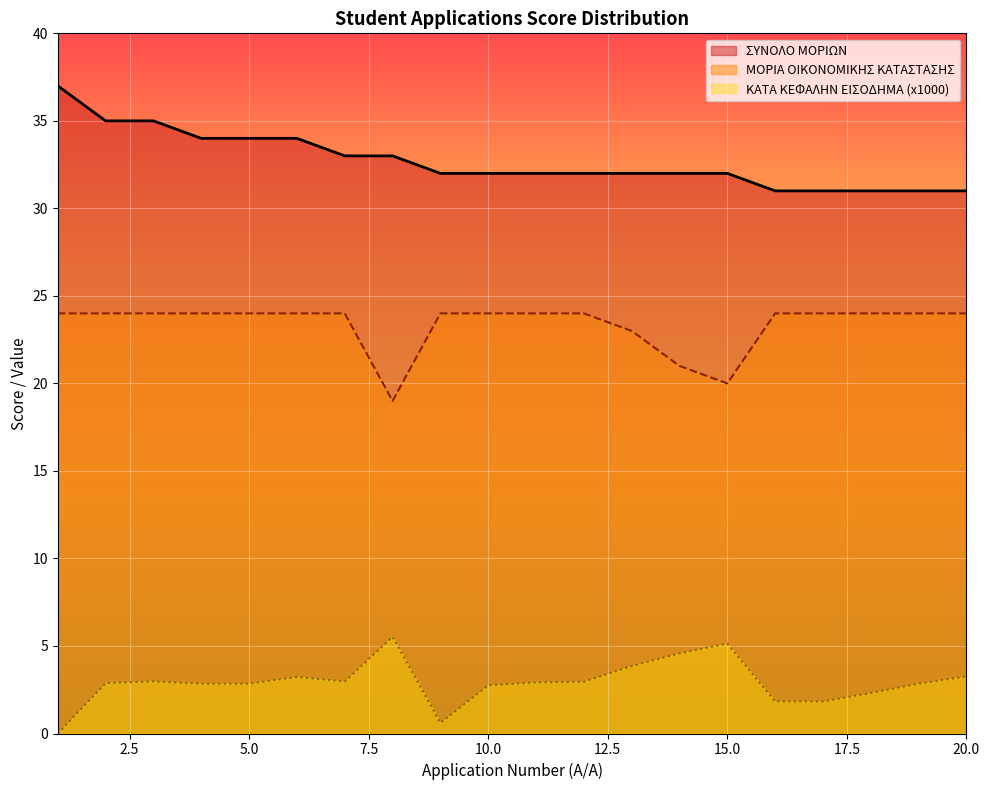

How many distinct data groups are displayed?

3